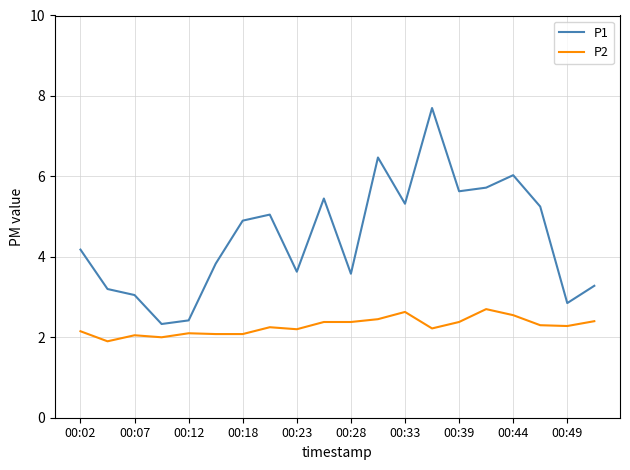

True or false: P1 and P2 intersect in this chart.

False